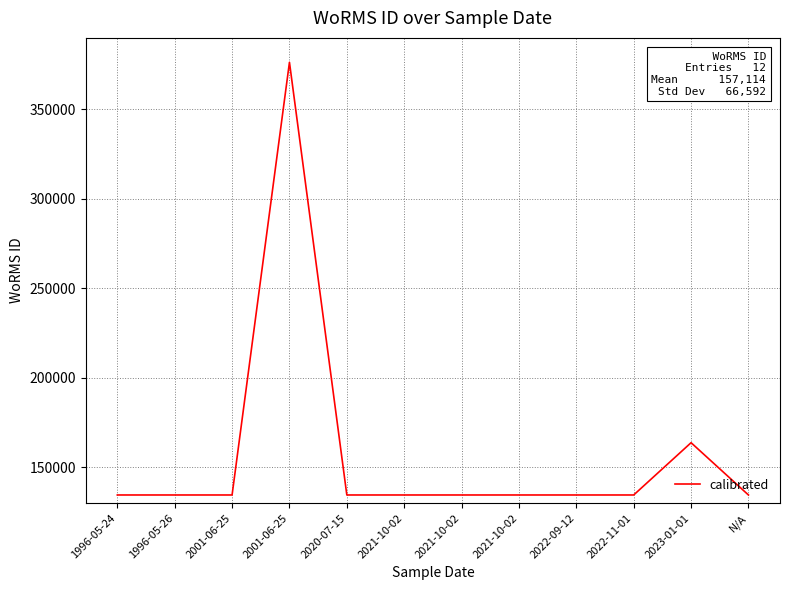

Does the chart have visible grid lines?

Yes